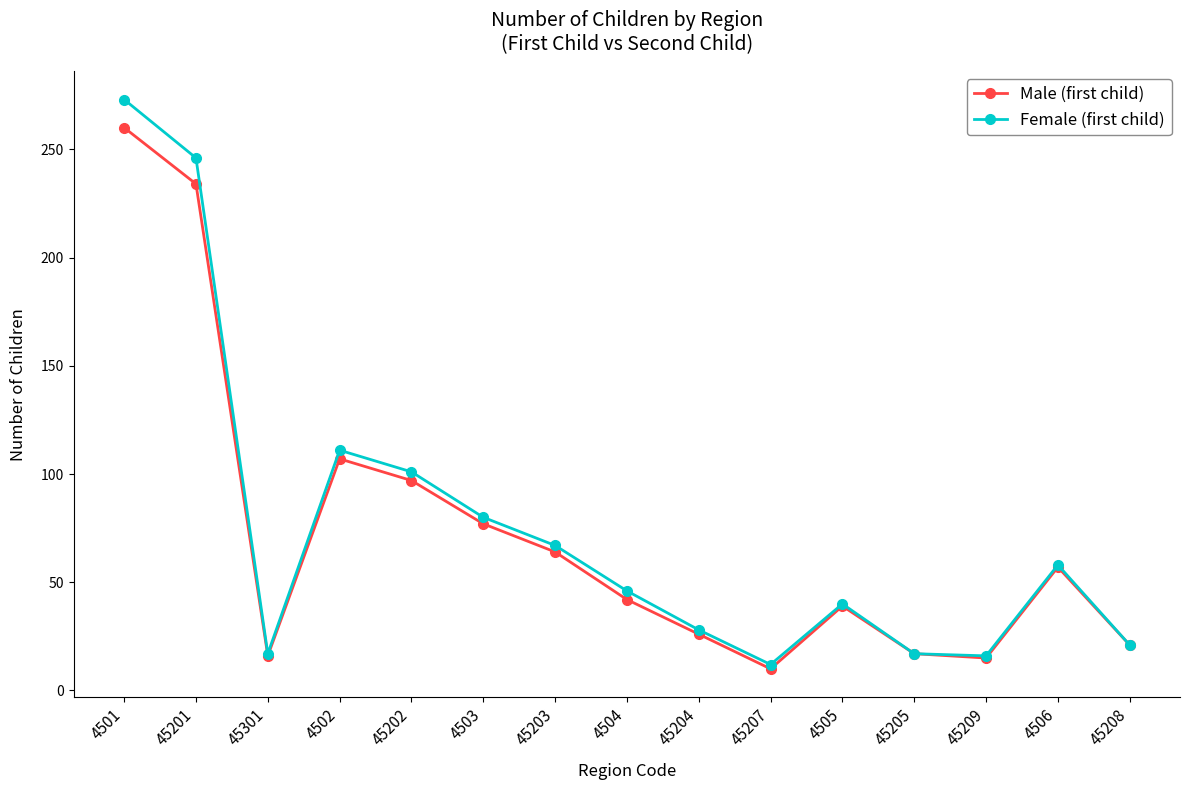

At how many categories does at least one series exceed 132?

2